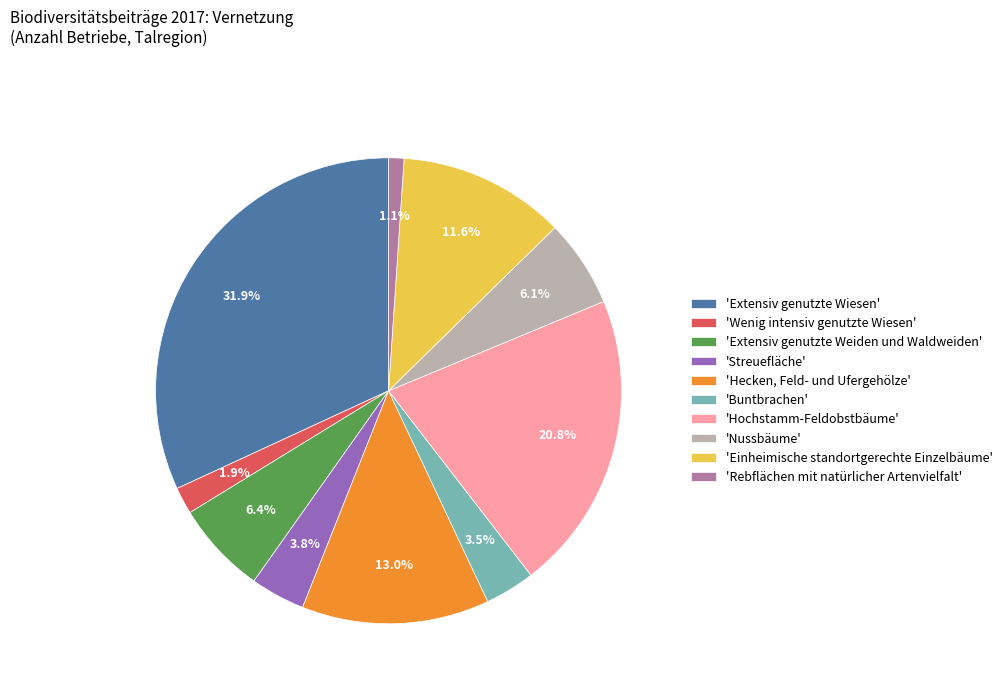

Does any single category account for the majority?

No